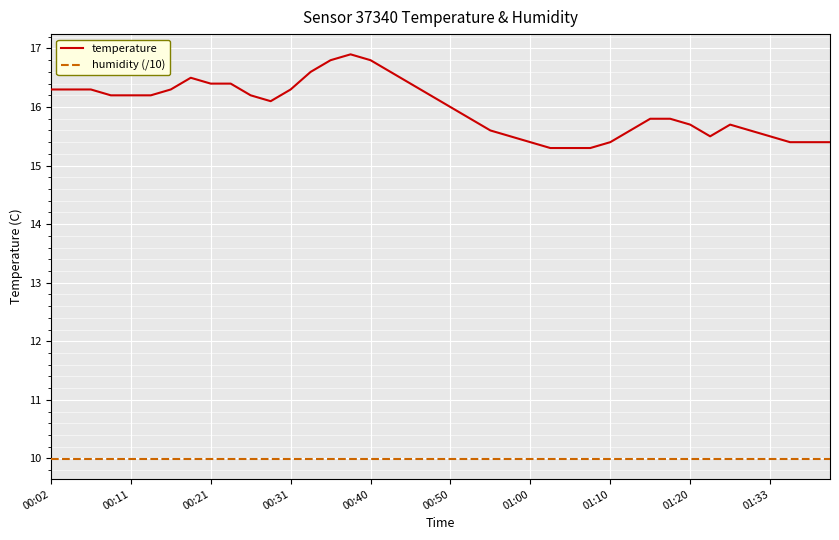

Which series has the widest spread of values?

temperature